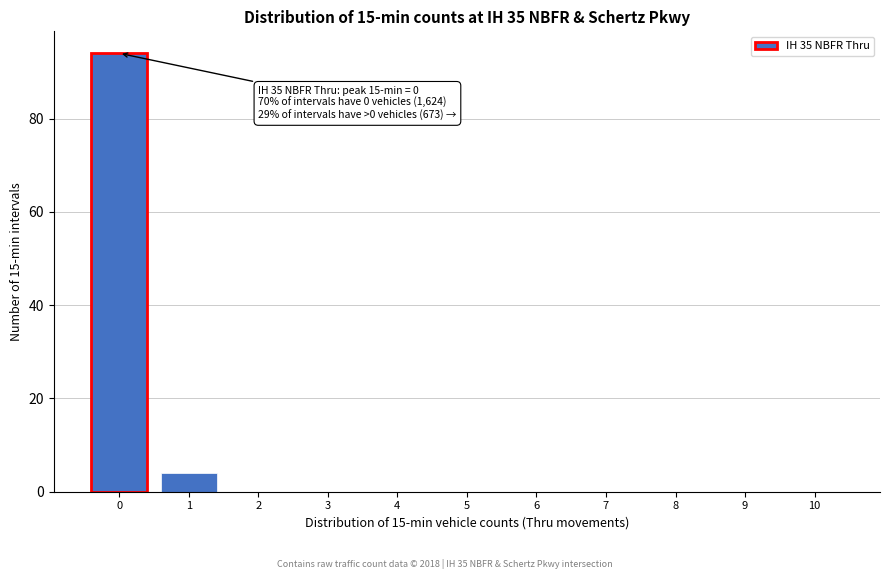

Reading left to right, transcribe all the data shown in this chart.

0=94	1=4	2=0	3=0	4=0	5=0	6=0	7=0	8=0	9=0	10=0